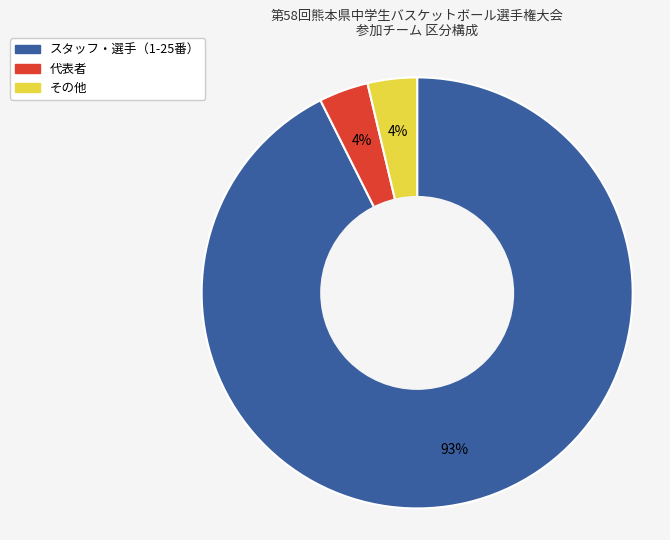

Is there any slice that represents more than half of the pie?

Yes